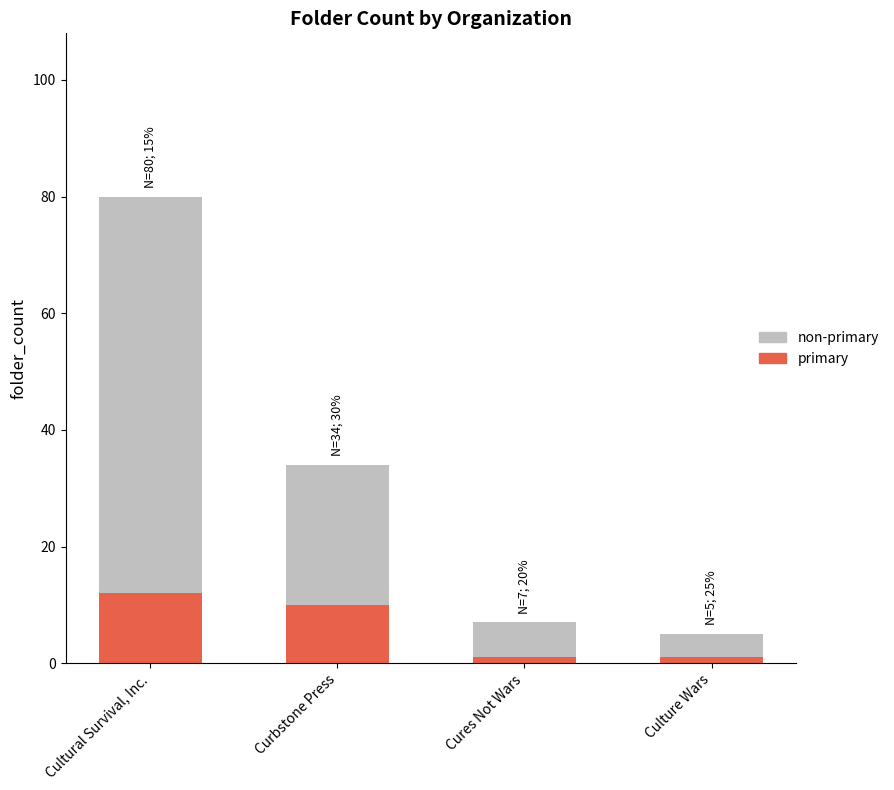

Are the bars horizontal?

No